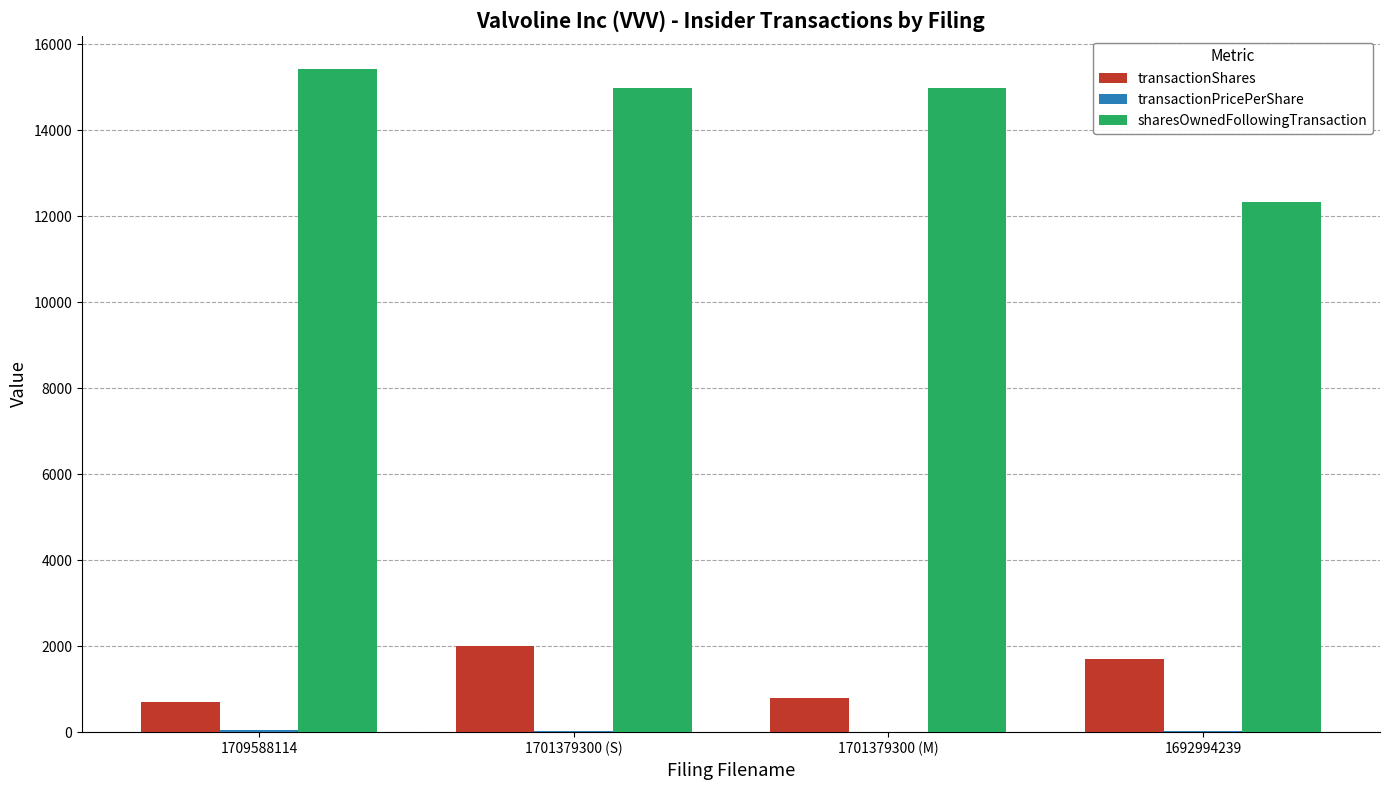

Which series has the largest total across all categories?

sharesOwnedFollowingTransaction